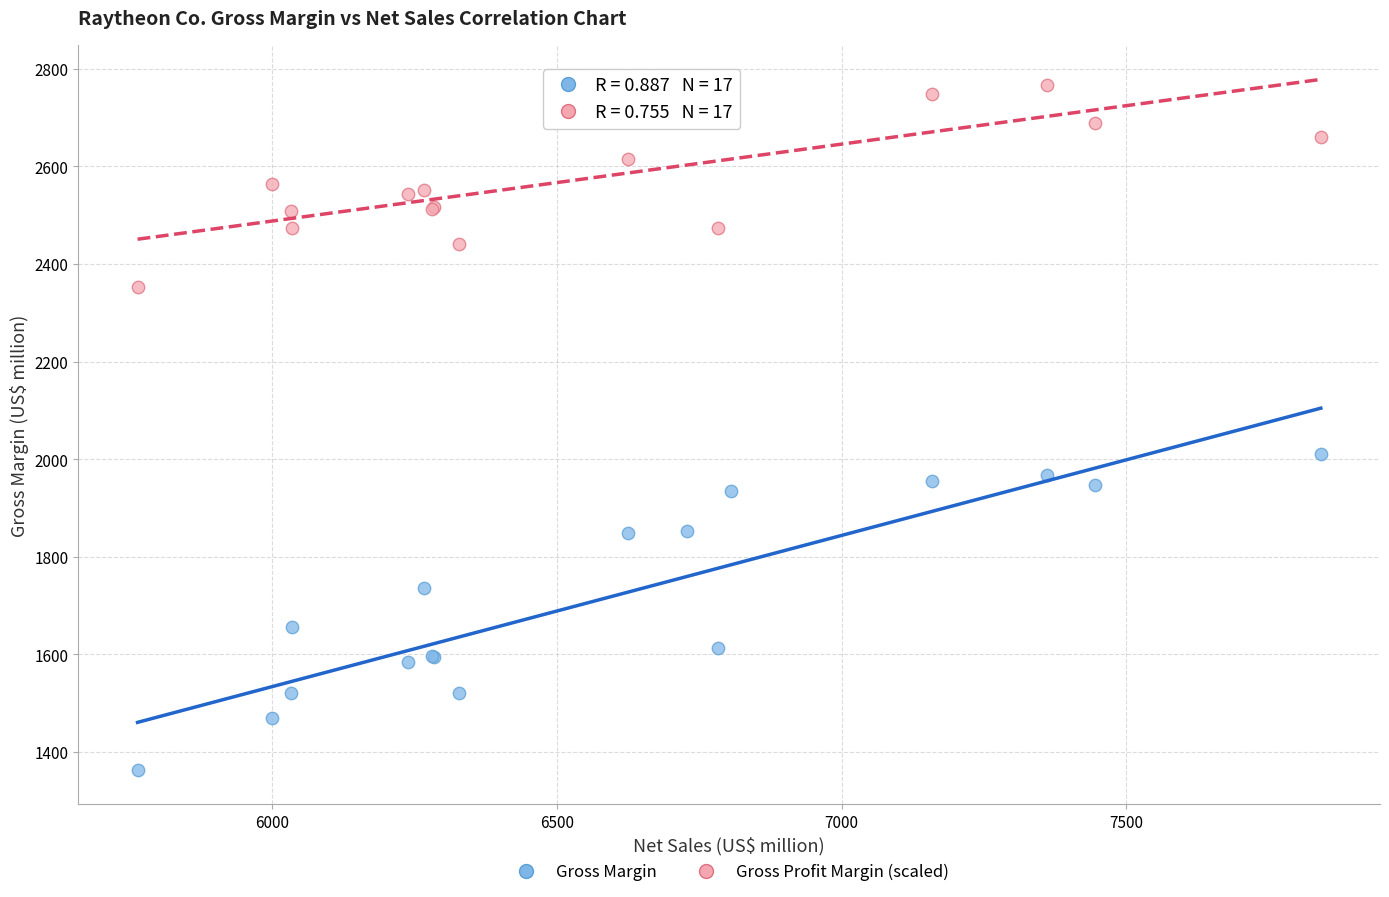

Across all series, what Y value is closest to 2064?

2010.0